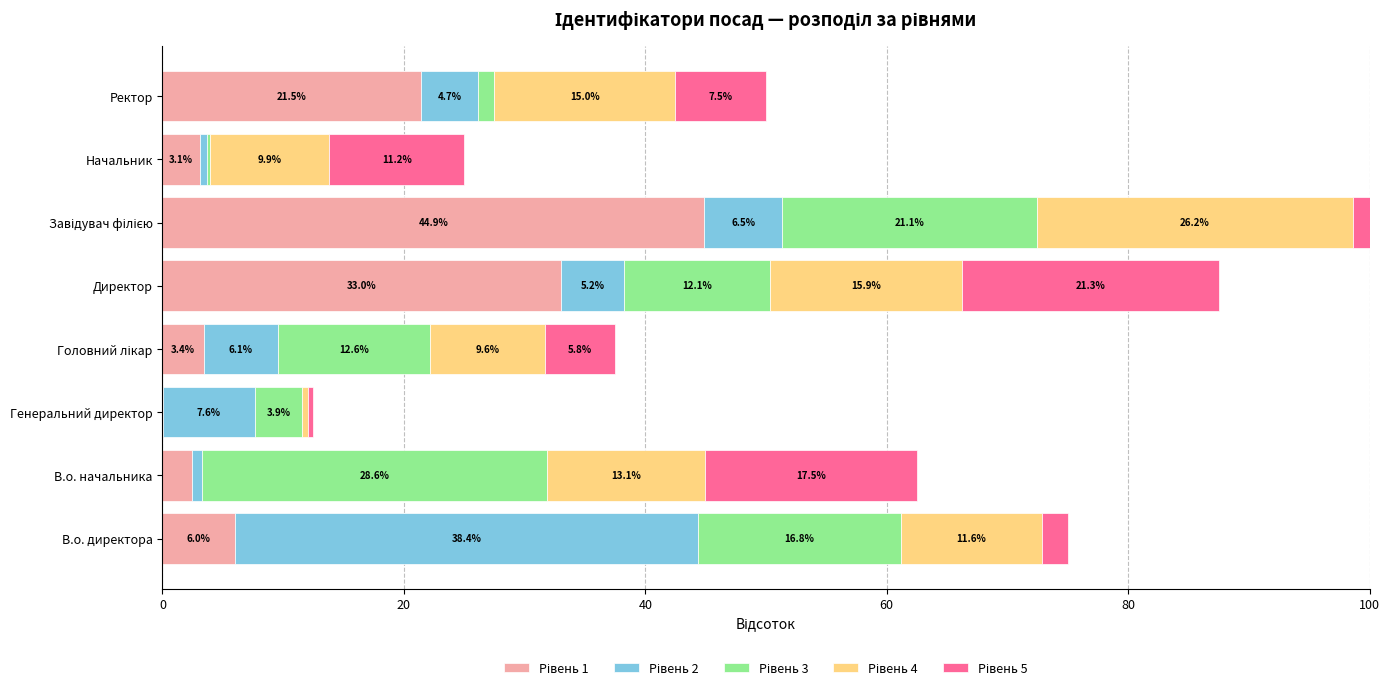

Reading right to left, list all the values displayed in this chart.

Рівень 1: 21.5	3.1	44.9	33.0	3.4	0.0	2.4	6.0
Рівень 2: 4.7	0.6	6.5	5.2	6.1	7.6	0.9	38.4
Рівень 3: 1.3	0.2	21.1	12.1	12.6	3.9	28.6	16.8
Рівень 4: 15.0	9.9	26.2	15.9	9.6	0.5	13.1	11.6
Рівень 5: 7.5	11.2	1.4	21.3	5.8	0.4	17.5	2.2